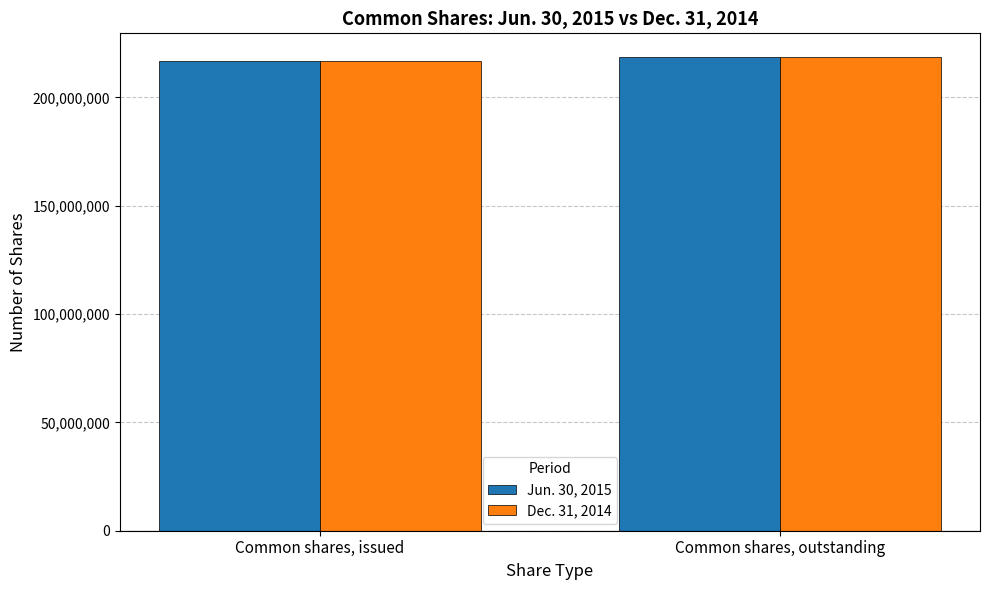

The value of Dec. 31, 2014 at Common shares, outstanding is 78437090. True or false?

False